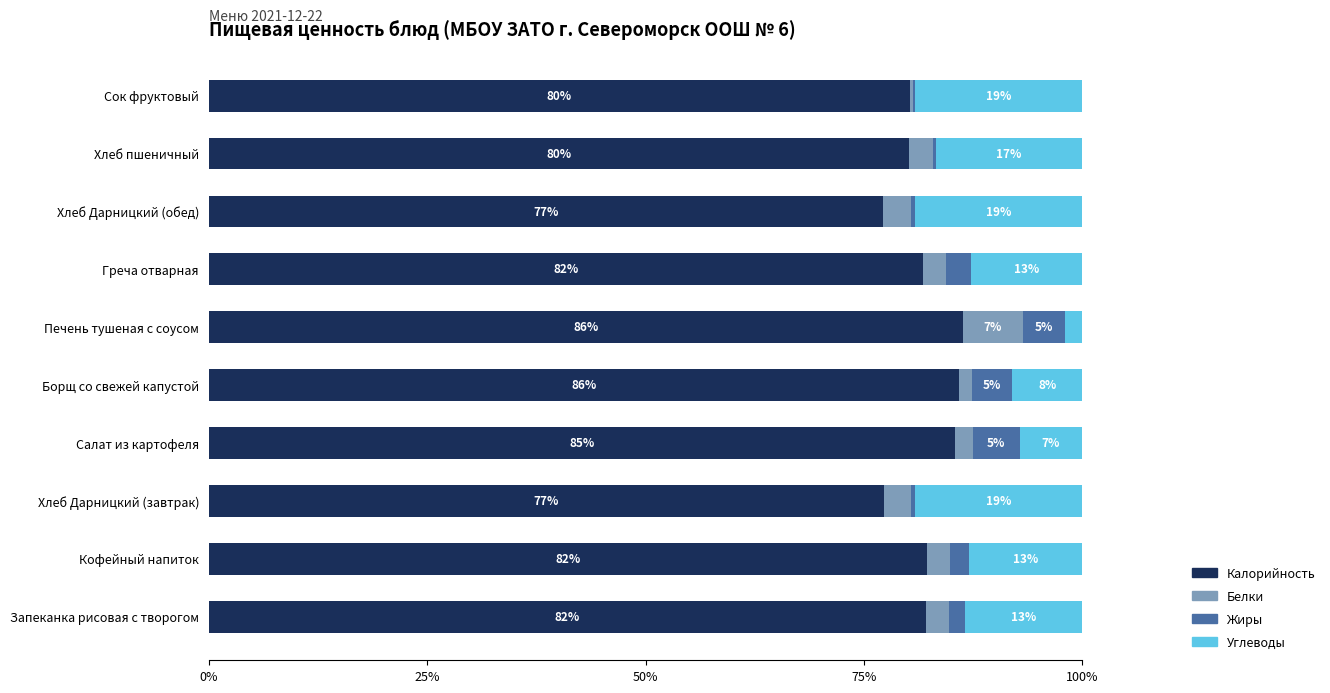

What is the maximum value for Калорийность?

86.3